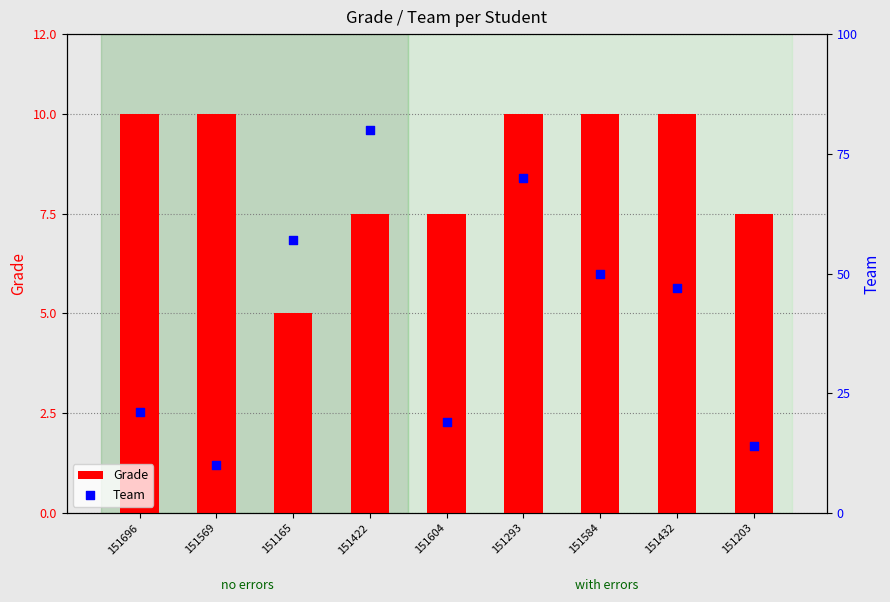

At which category is the sum across all series the highest?

151422